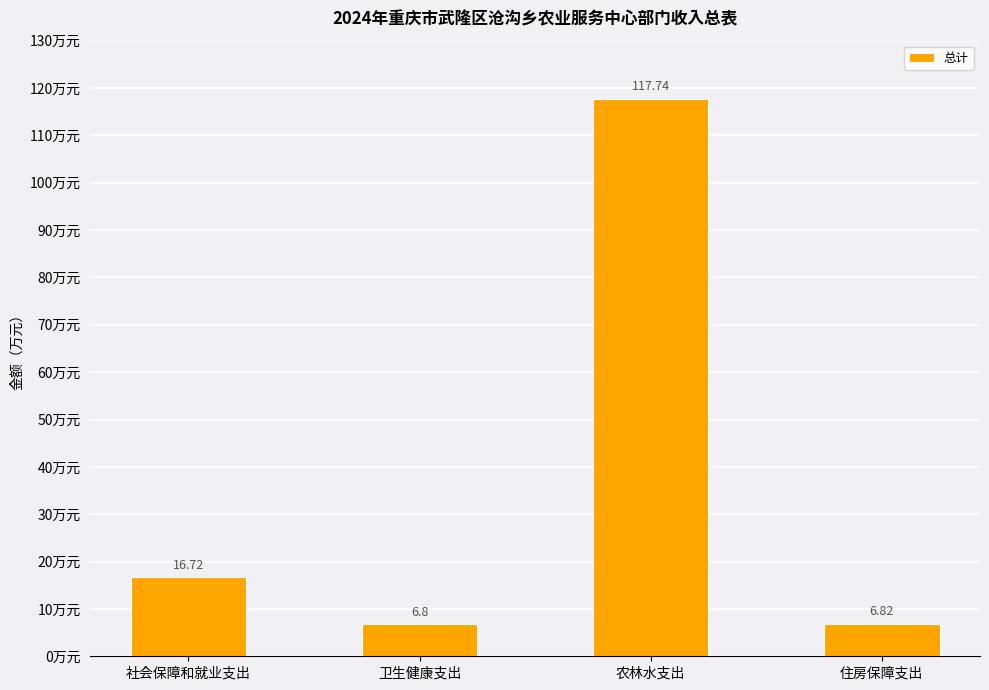

What is the label of the 2nd bar from the right?

农林水支出